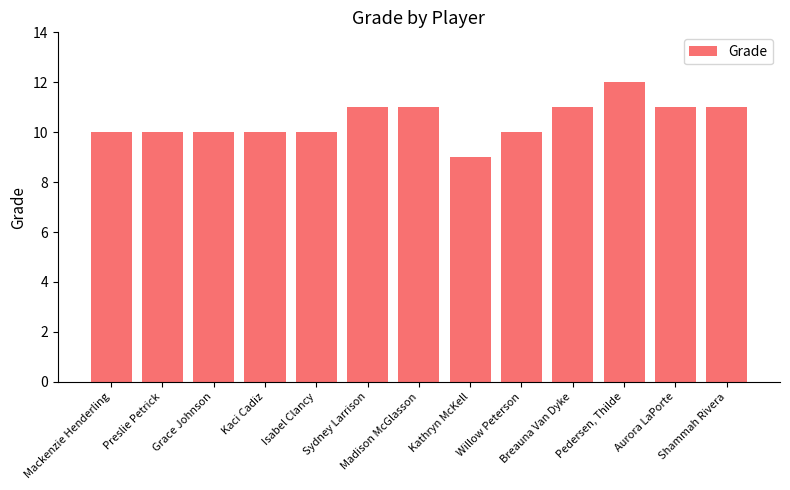

Is it true that the value at Isabel Clancy is 2?

False